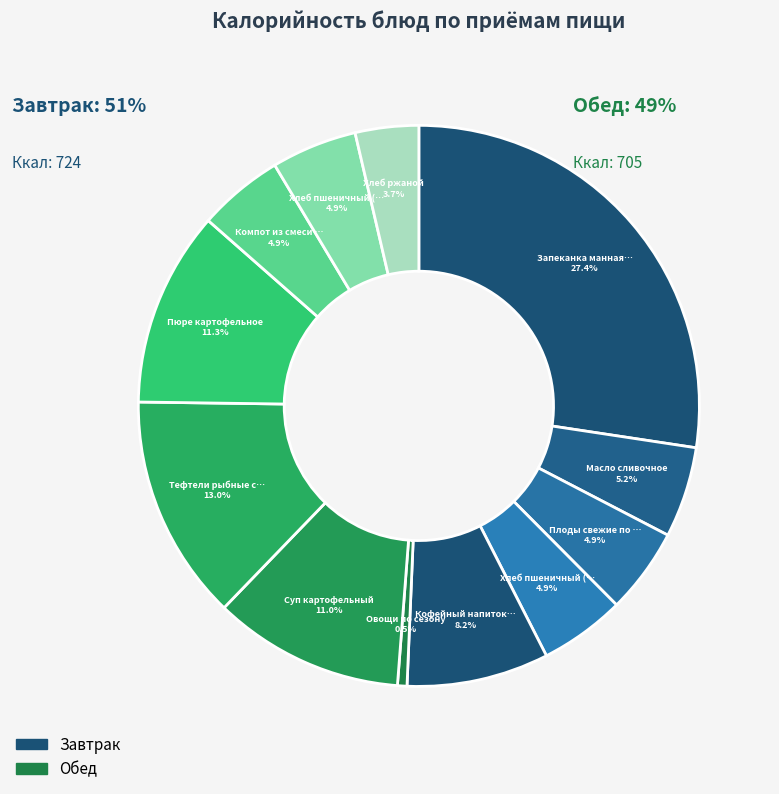

Is there a majority slice in this chart?

No